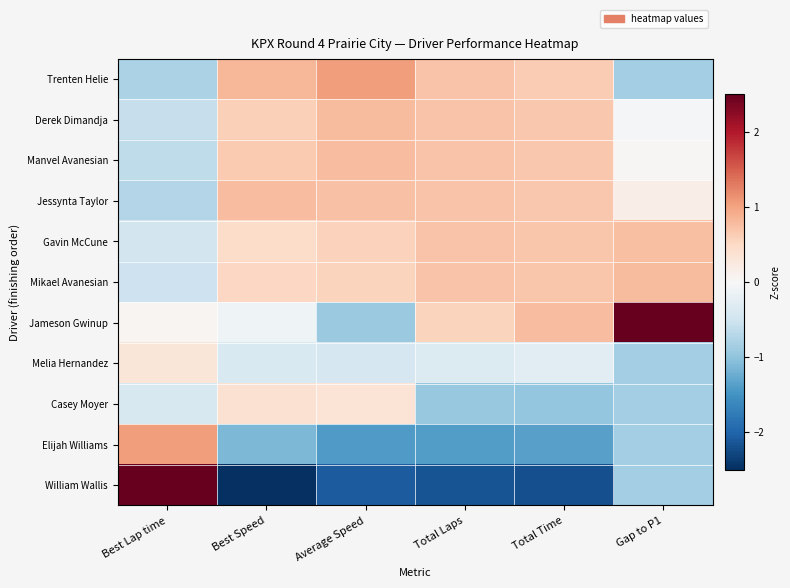

Rank the series by their maximum value, from highest to lowest.

William Wallis, Jameson Gwinup, Elijah Williams, Trenten Helie, Derek Dimandja, Mikael Avanesian, Manvel Avanesian, Jessynta Taylor, Gavin McCune, Casey Moyer, Melia Hernandez